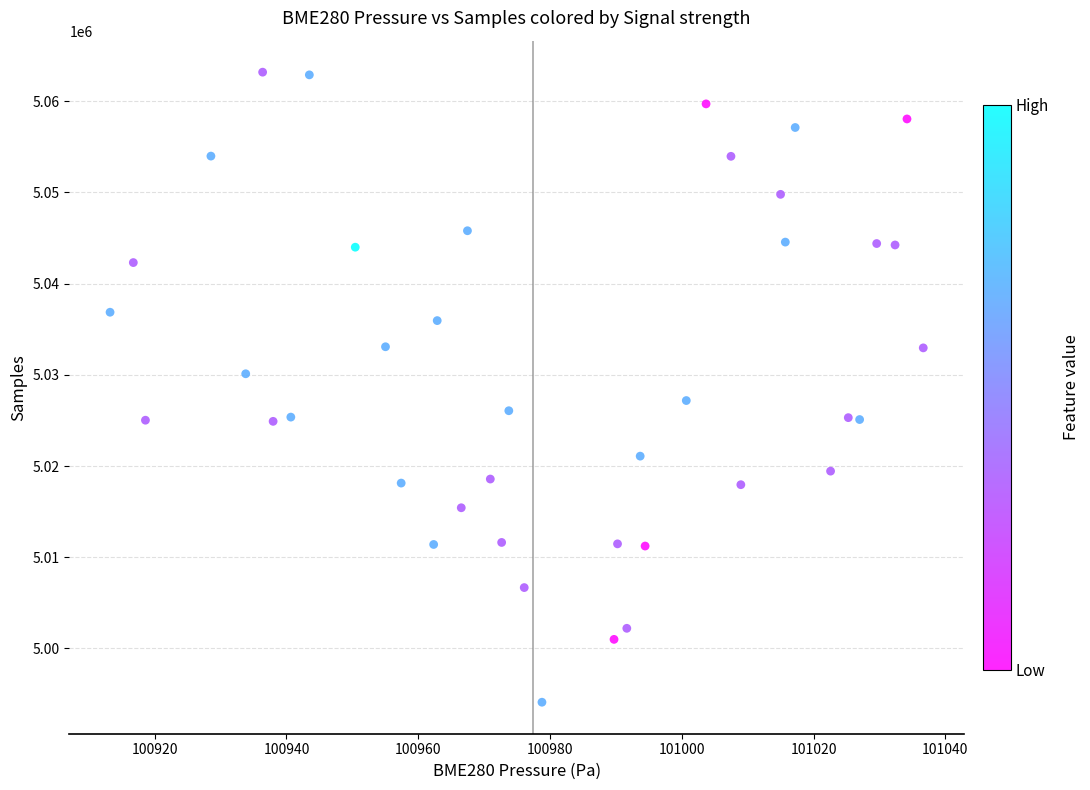

What is the range of X values (max minus min)?

123.4